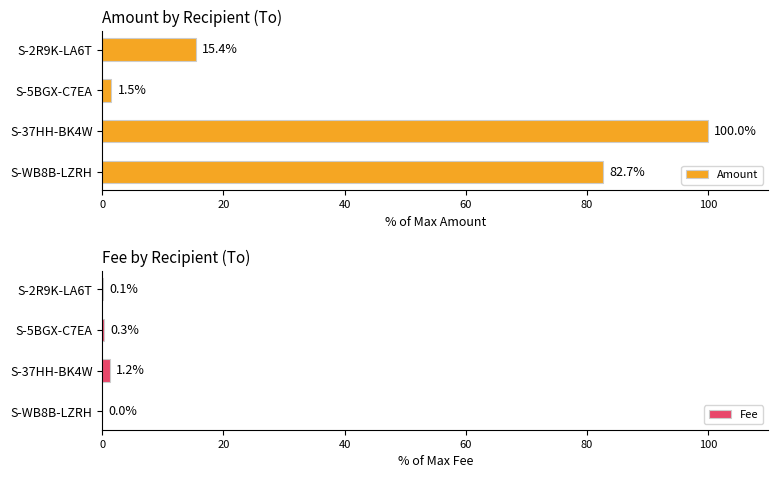

How many data points in Amount are above 82?

2